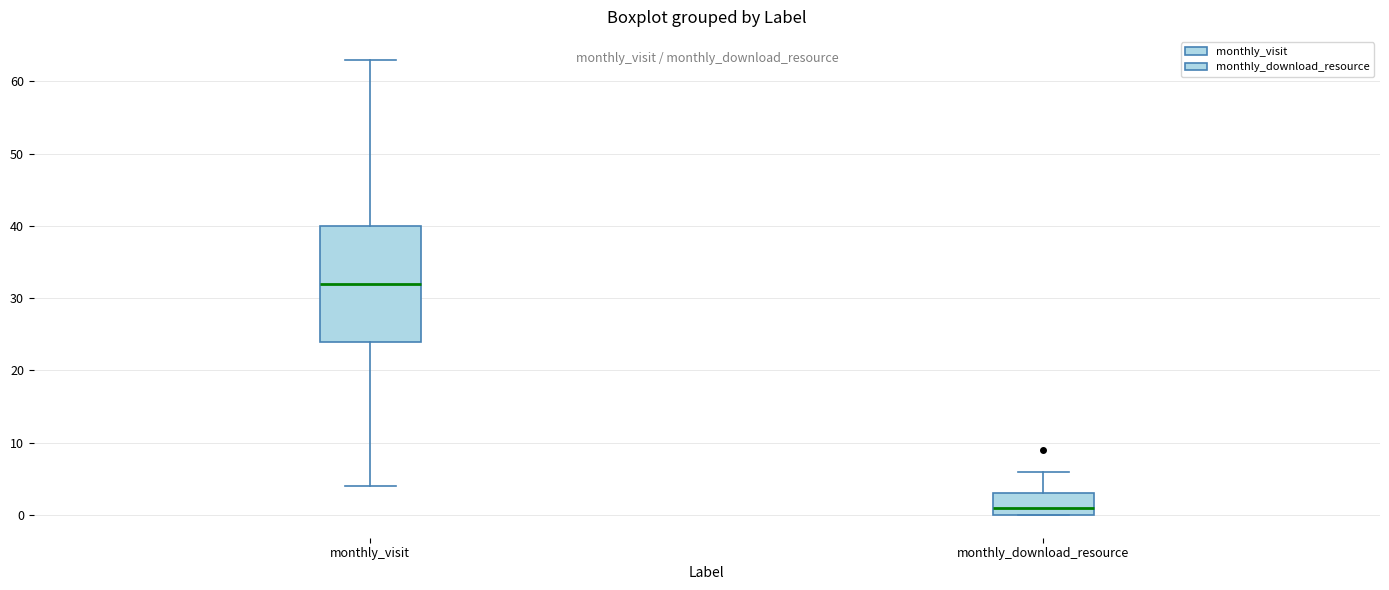

Which box's median line is the highest?

monthly_visit